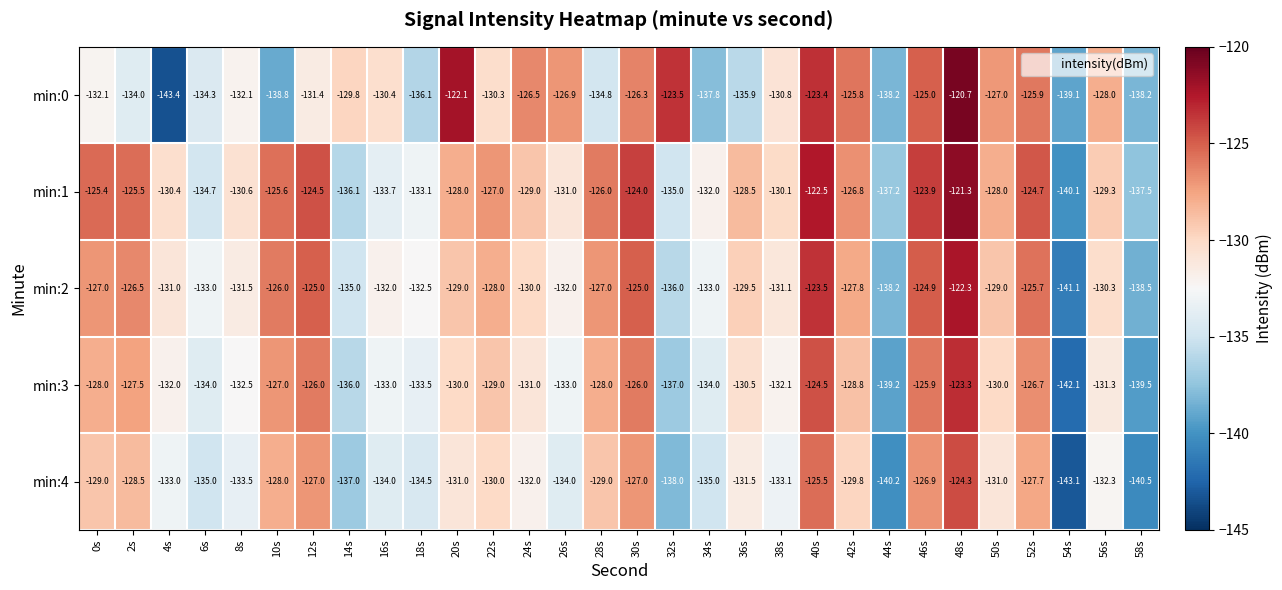

What is the sum of the min:1 values at 42s and 20s?

-254.8